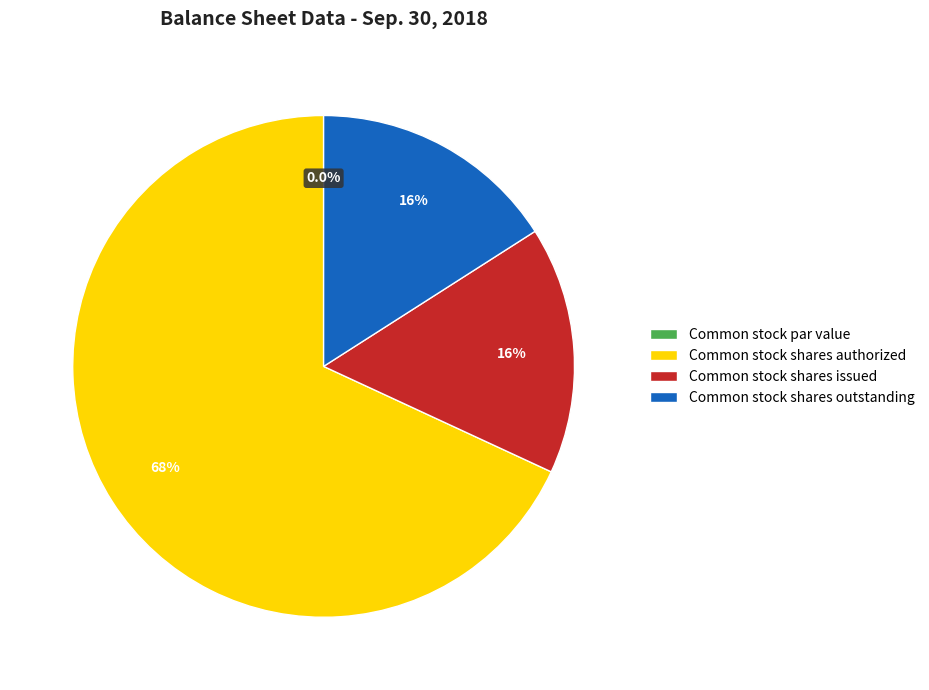

What percentage is the Common stock shares authorized slice, to the nearest percent?

68%